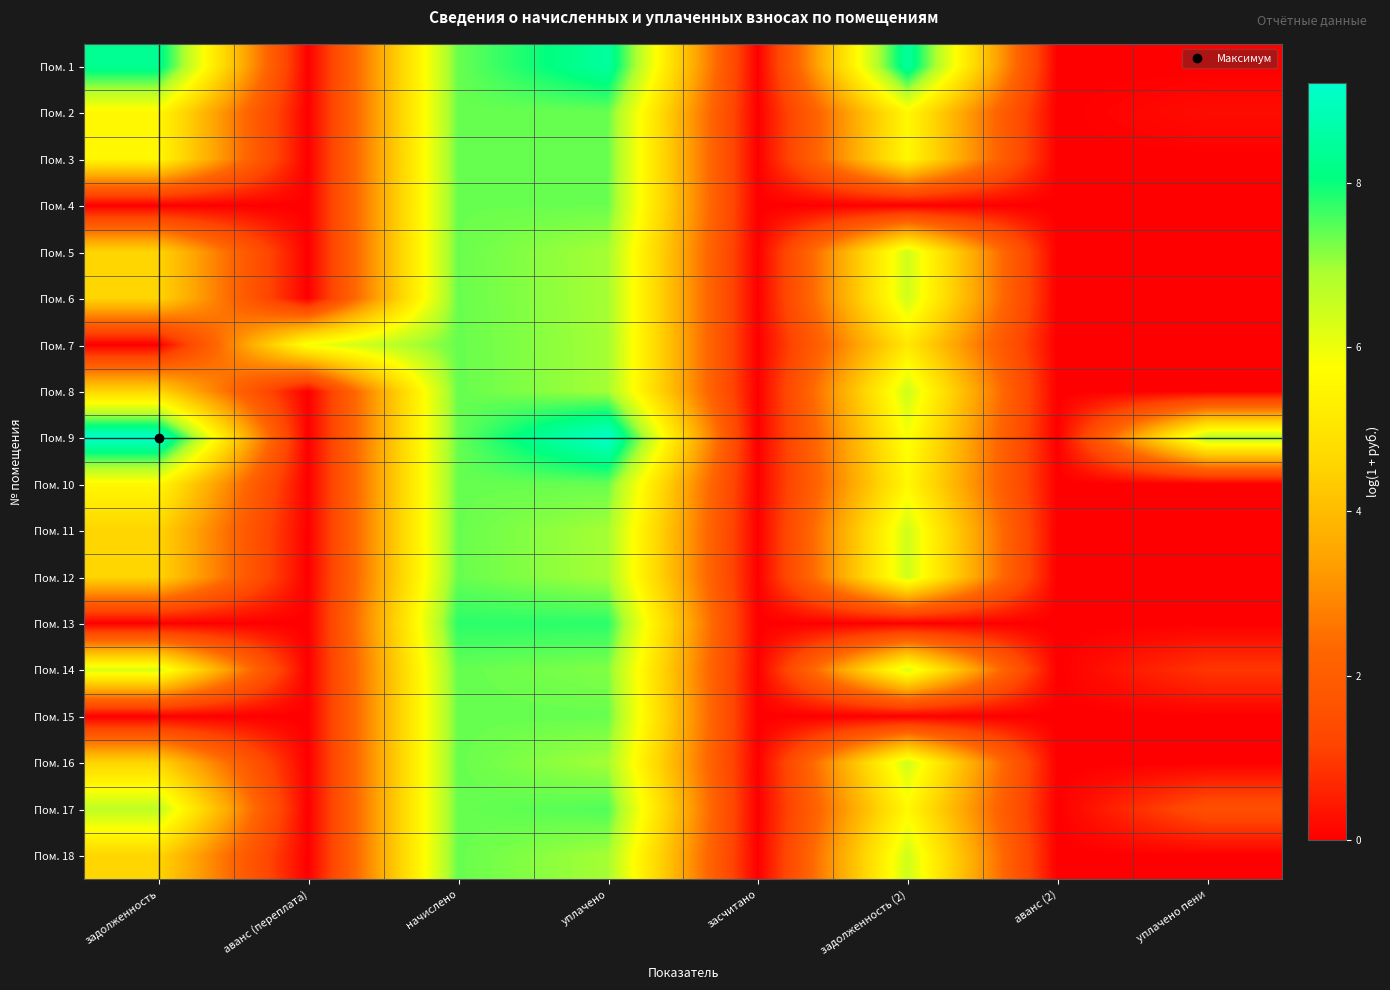

At задолженность, list the series in order from largest to smallest.

Пом. 9, Пом. 1, Пом. 17, Пом. 14, Пом. 10, Пом. 2, Пом. 3, Пом. 8, Пом. 16, Пом. 18, Пом. 12, Пом. 11, Пом. 6, Пом. 5, Пом. 4, Пом. 7, Пом. 13, Пом. 15